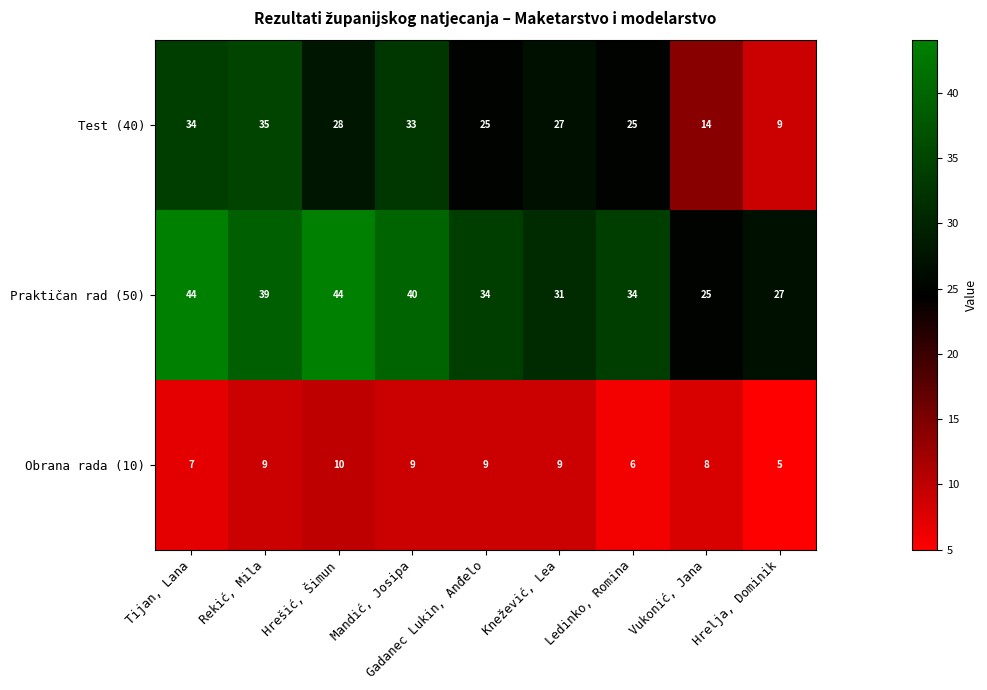

At which label does Praktičan rad (50) first exceed 34?

Tijan, Lana